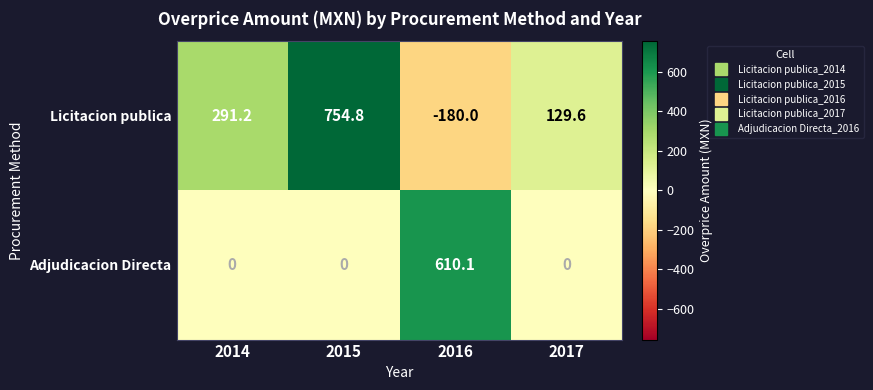

At which label is Licitacion publica closest to 287?

2014